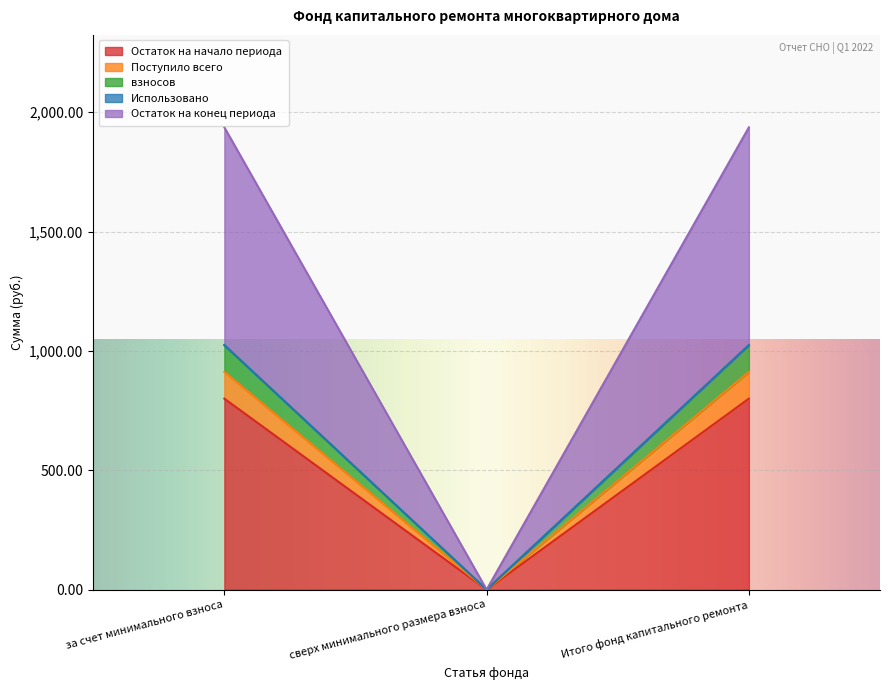

At how many categories does at least one series exceed 1381?

2